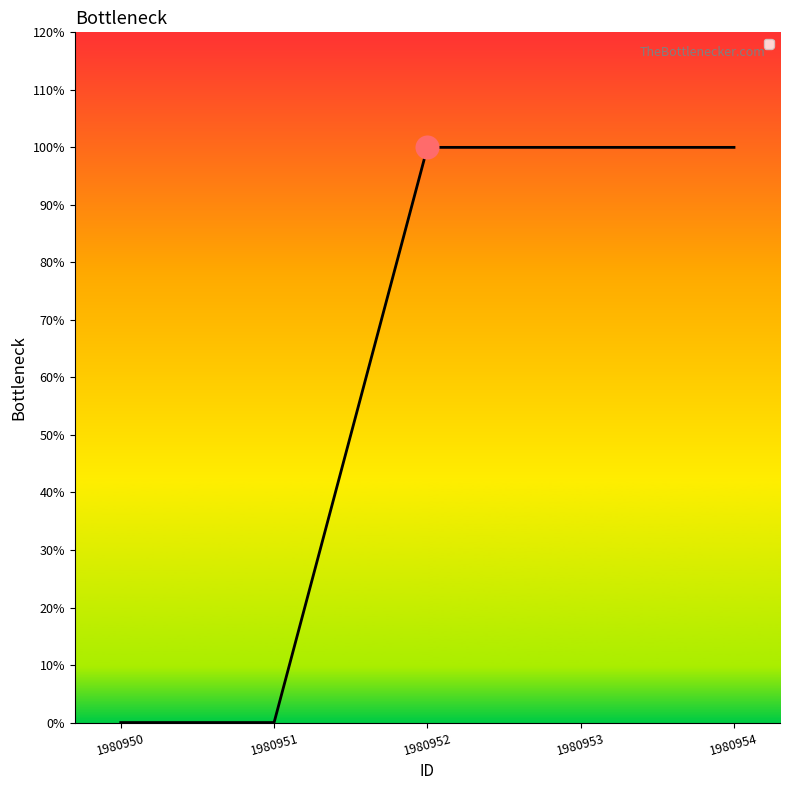

Is this an area chart (filled region under the line)?

Yes